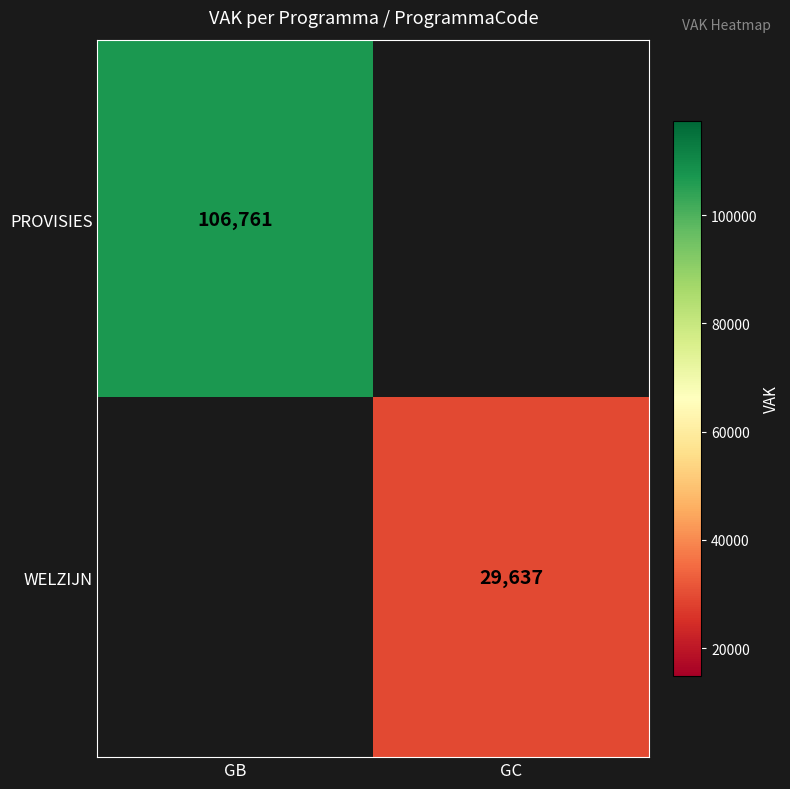

How many categories are shown in the chart?

2